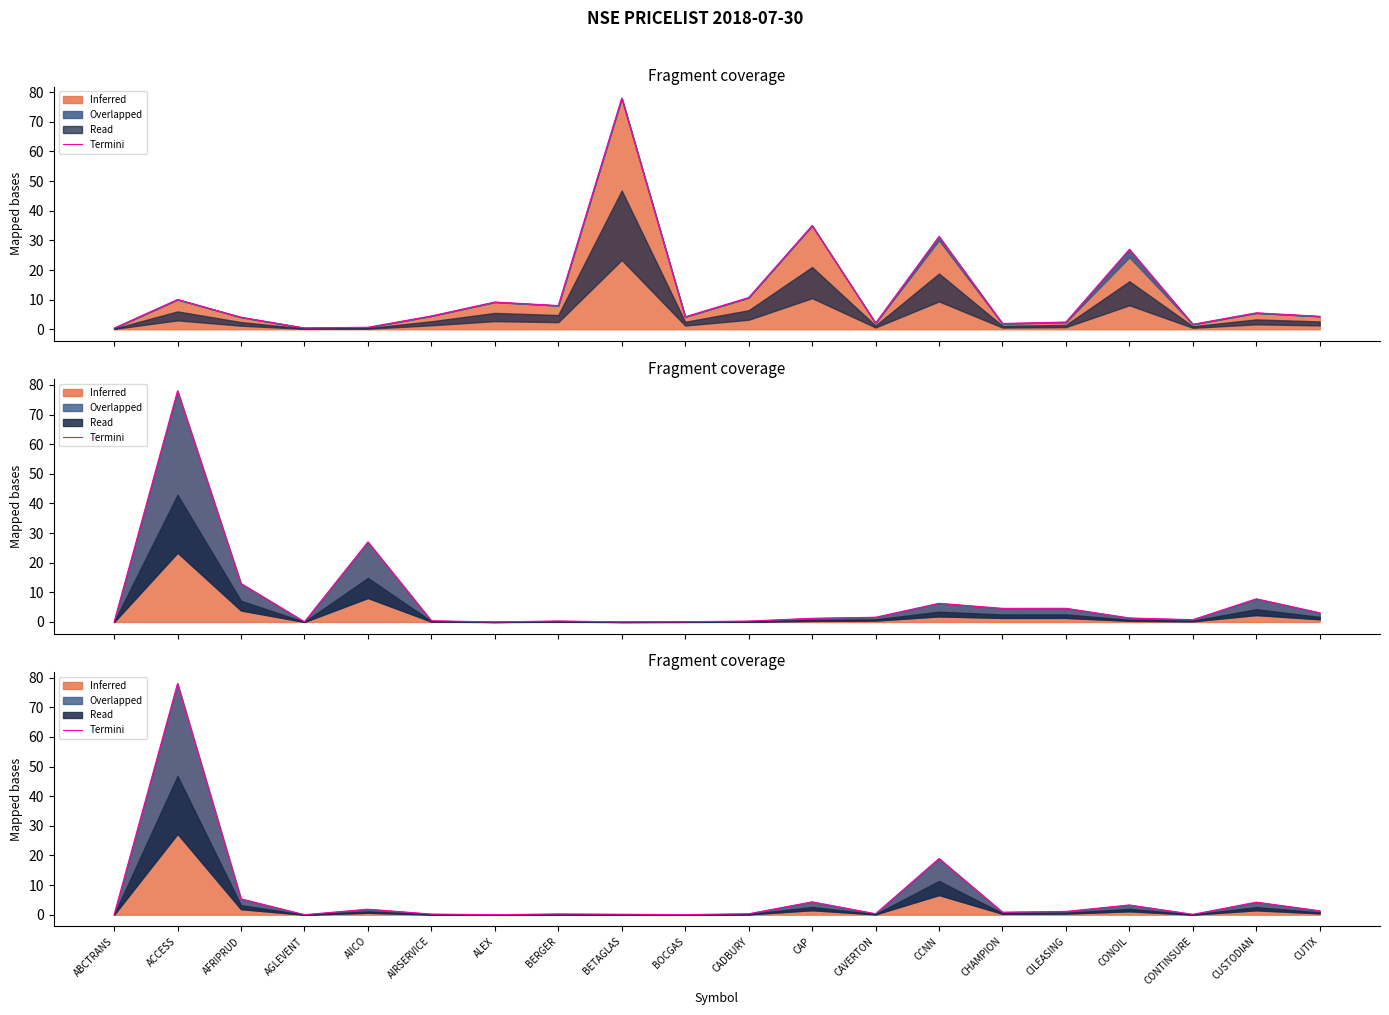

What is the label of the 19th point from the right?

ACCESS